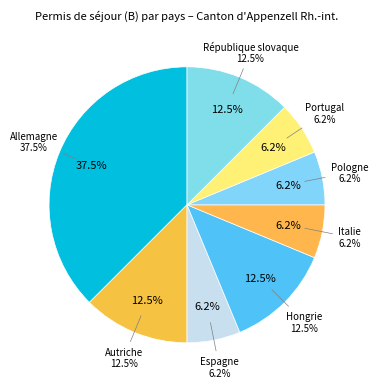

To the nearest percent, what is the difference between the largest and smallest slice percentages?

31%